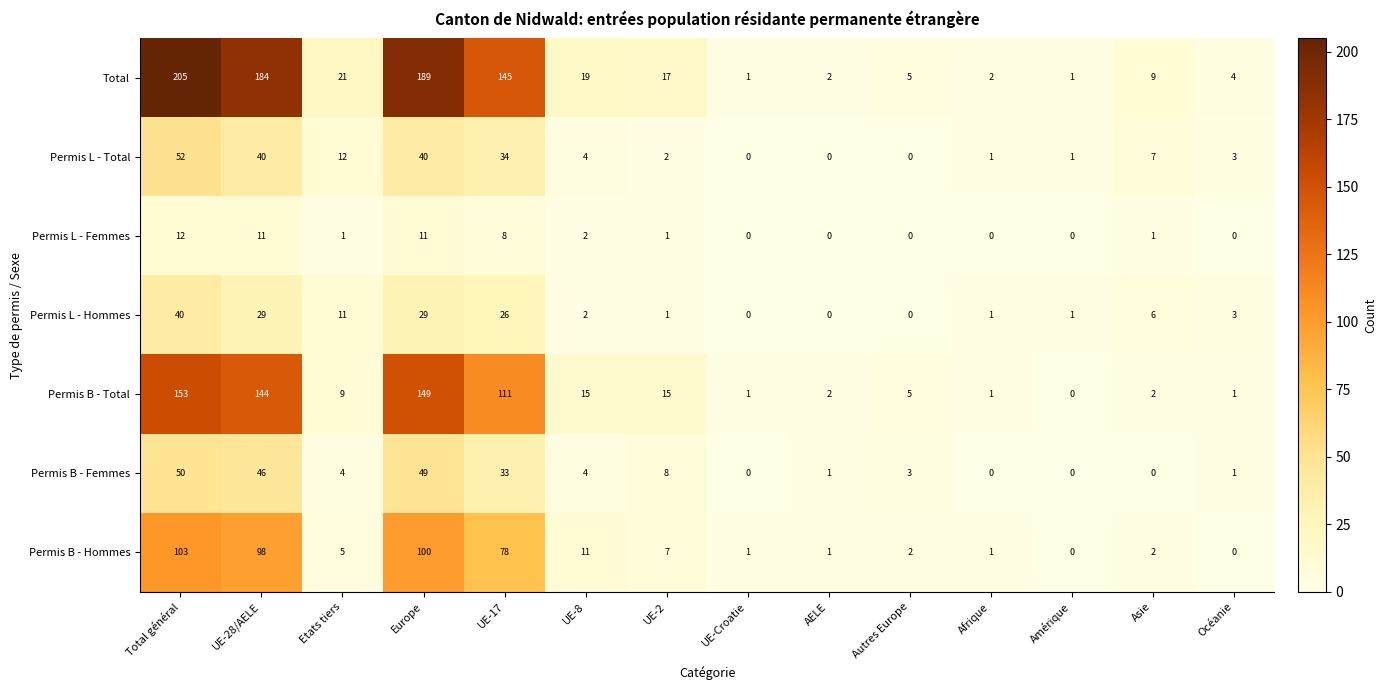

Where does the Permis L - Hommes series first go above 3?

Total général